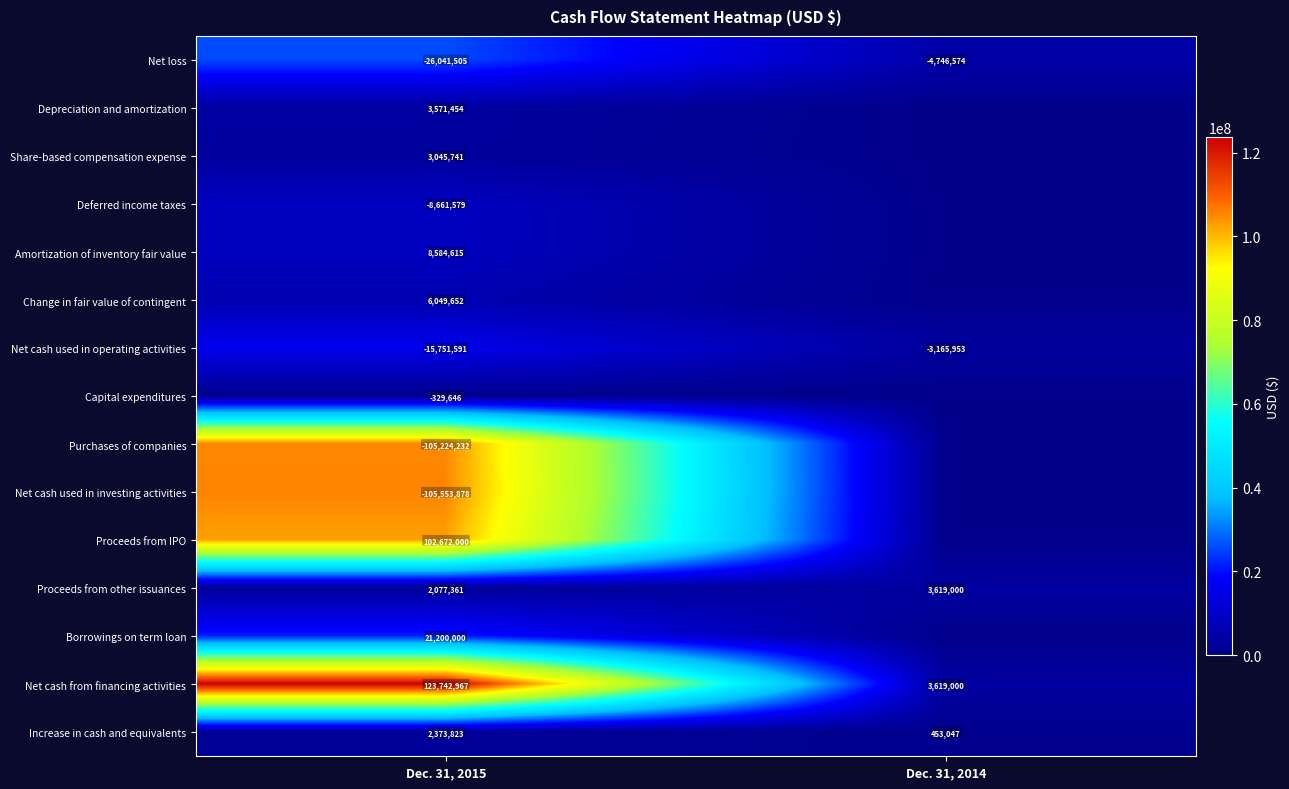

What is the difference between the highest and lowest values at Dec. 31, 2015?

229296845